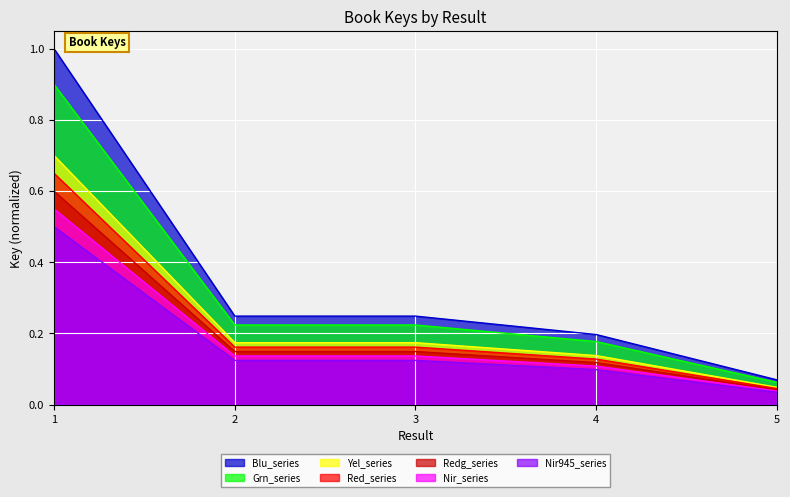

True or false: the data shows 0.4 at 2.

False